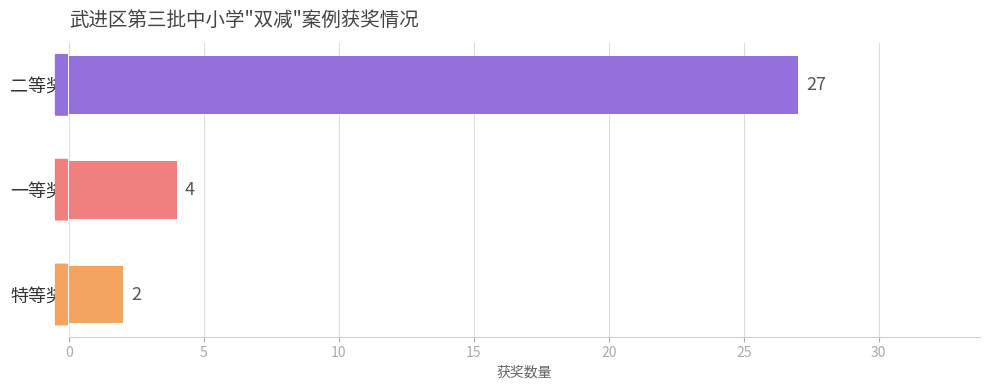

What is the ratio of the value at 二等奖 to the value at 特等奖?

13.5